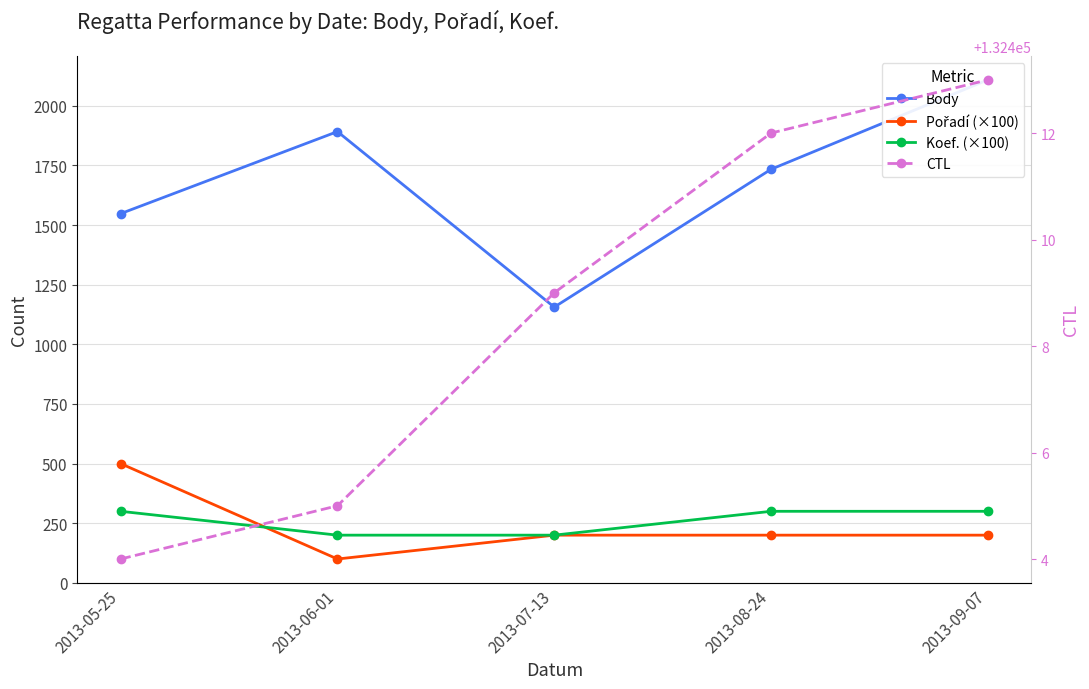

The Body series shows 2109 at 2013-09-07. True or false?

True